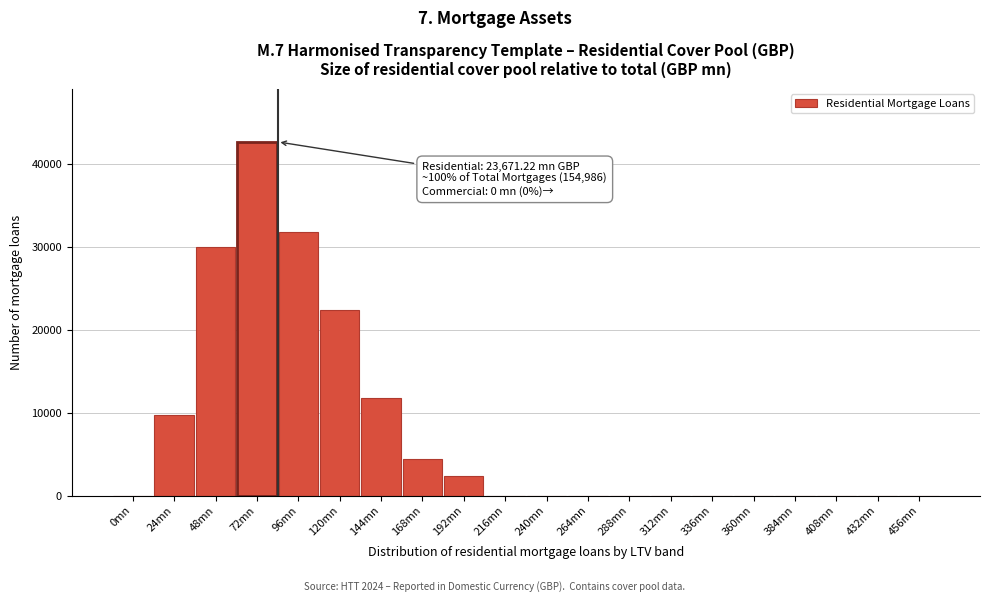

Reading right to left, what are all the values shown in this chart?

456mn=0	432mn=0	408mn=0	384mn=0	360mn=0	336mn=0	312mn=0	288mn=0	264mn=0	240mn=0	216mn=0	192mn=2353	168mn=4411	144mn=11764	120mn=22351	96mn=31762	72mn=42643	48mn=29997	24mn=9705	0mn=0